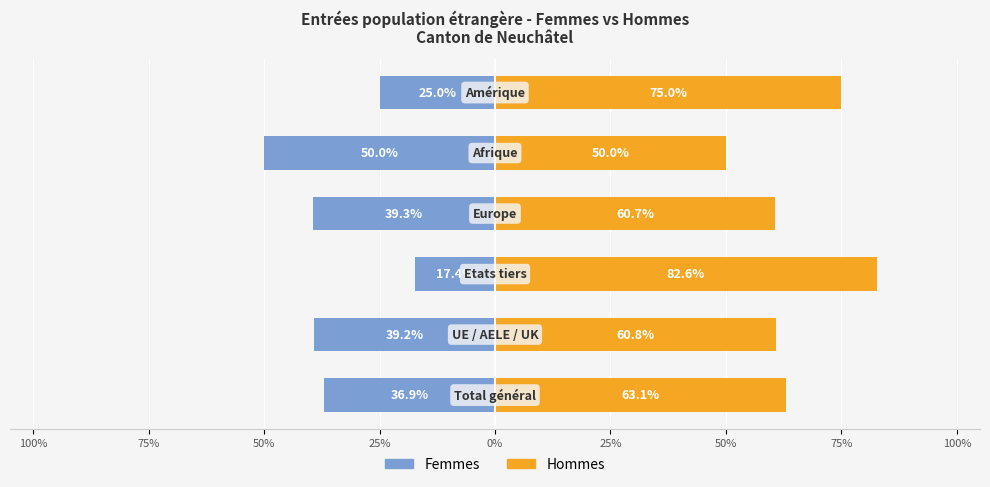

The Hommes series shows 94.0 at 100%. True or false?

False